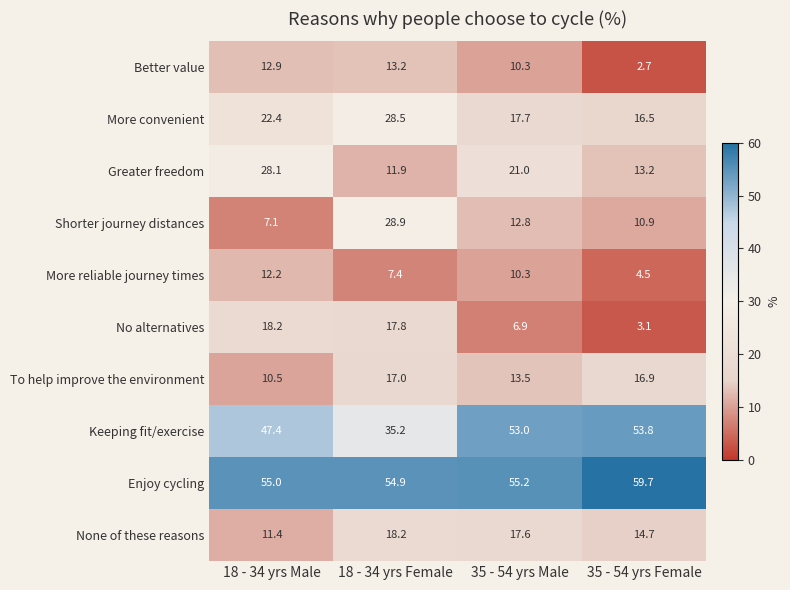

How many values in the Greater freedom series are below 21?

2